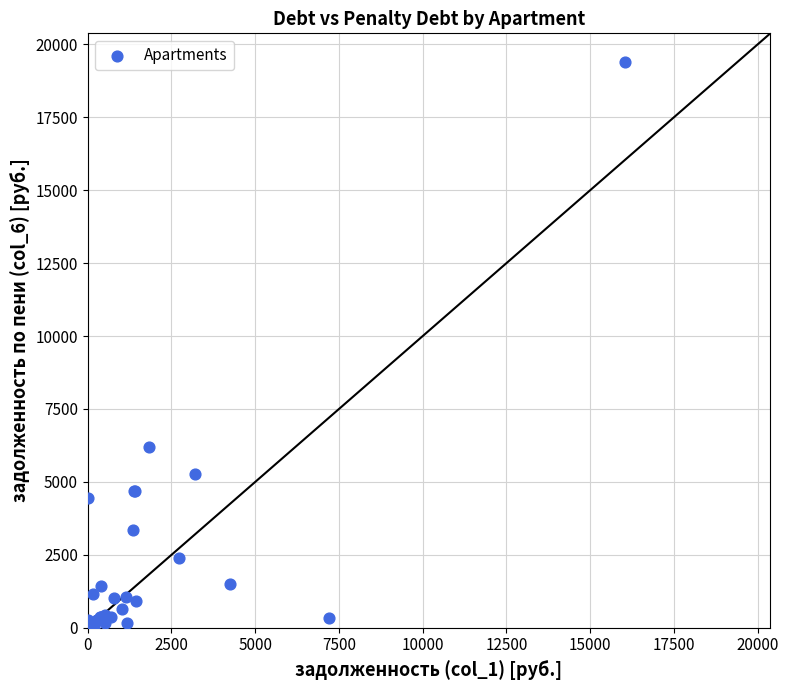

What Y value in the scatter plot is closest to 9704?

6210.7